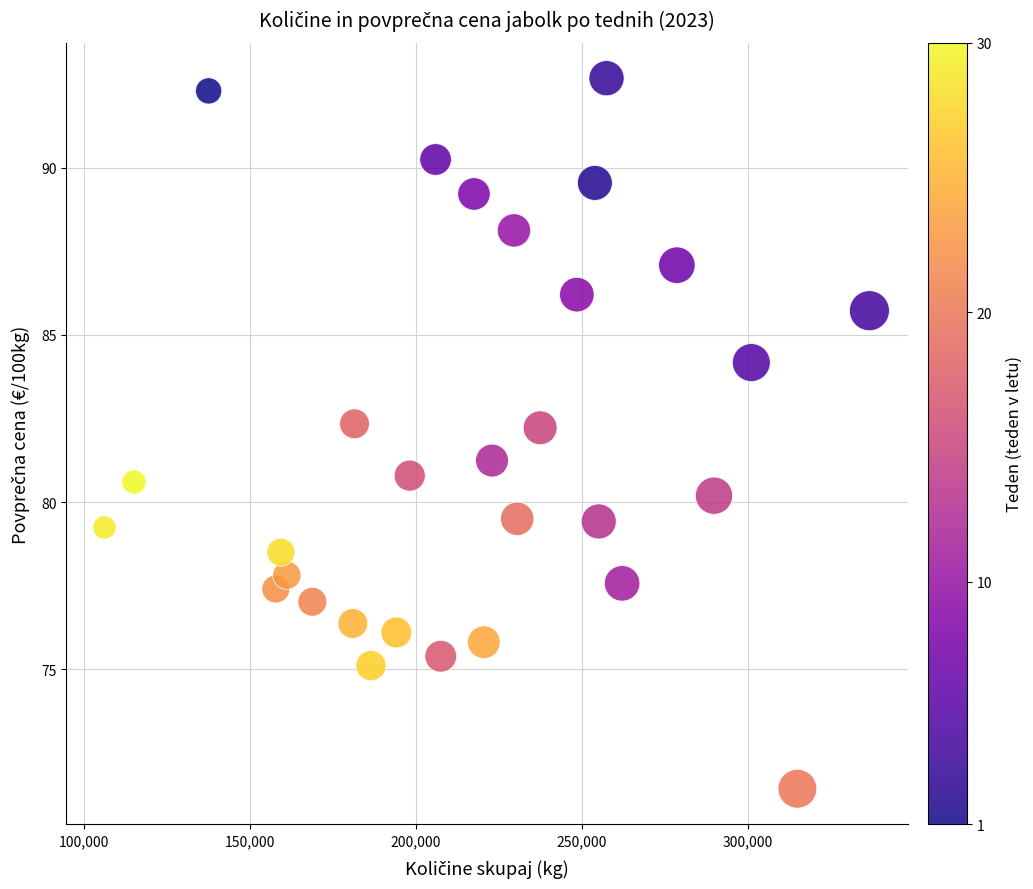

What is the range of X values (max minus min)?

230342.0